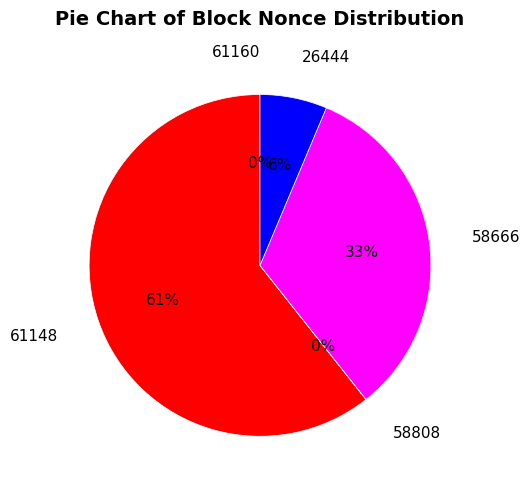

Is there a majority slice in this chart?

Yes